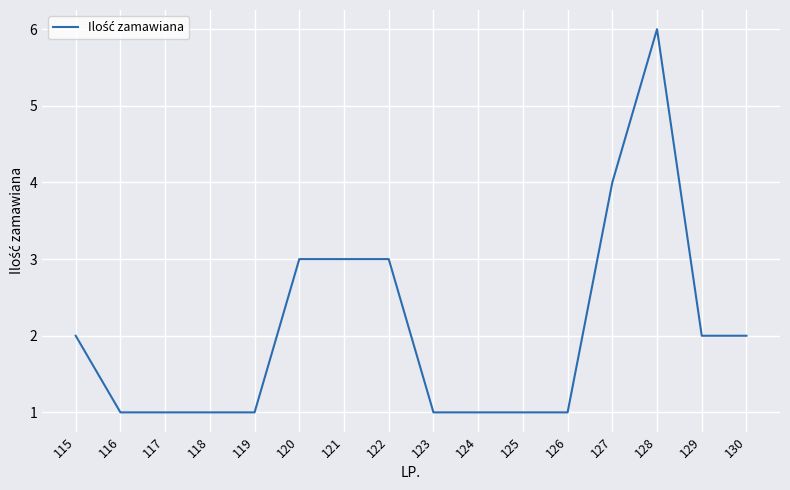

What is the difference between the maximum and minimum values?

5